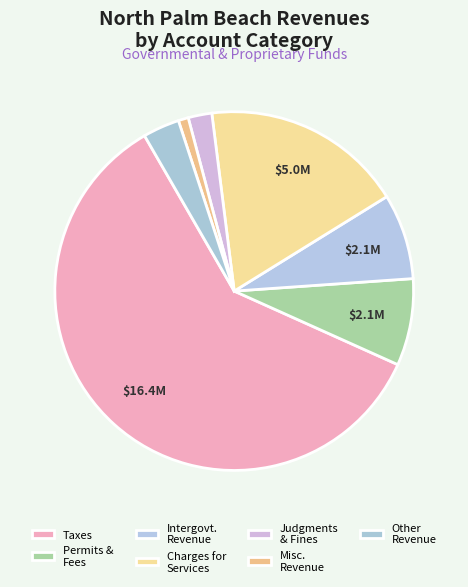

To the nearest percent, what is the average slice percentage?

14%